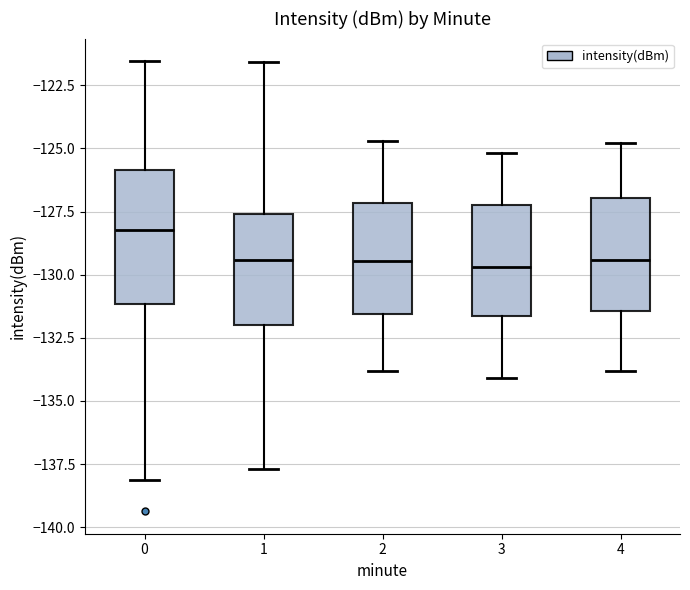

Which box has the highest median line?

0